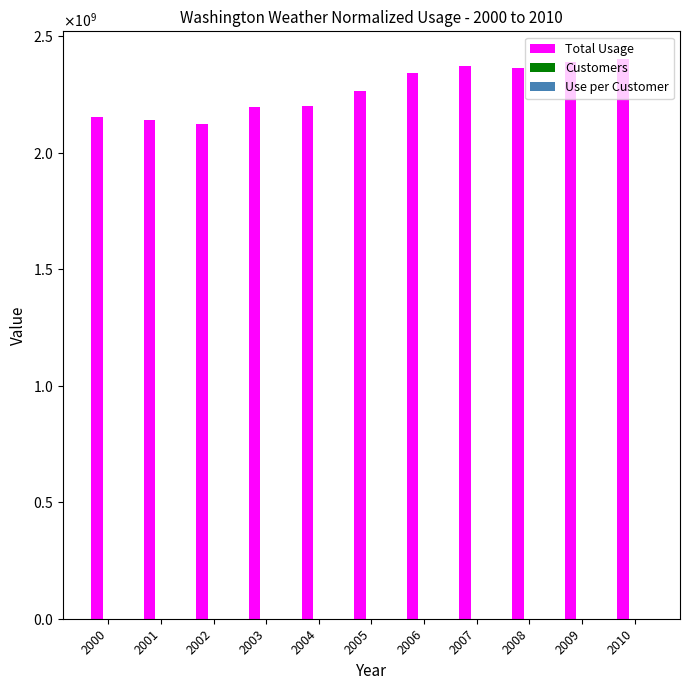

Are the bars grouped side by side (vs. stacked)?

Yes